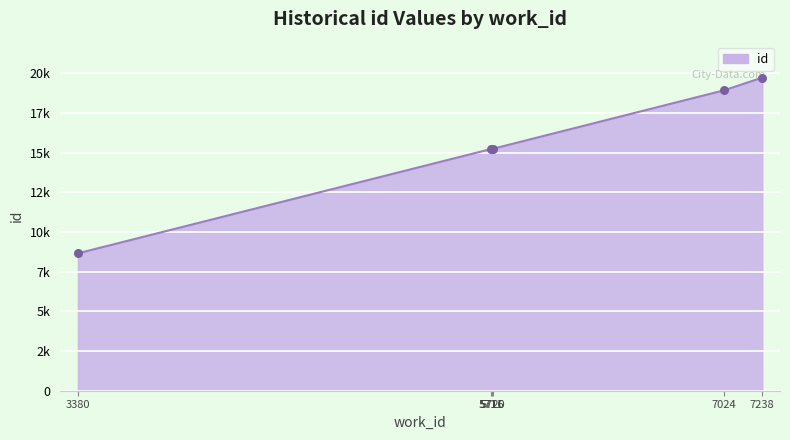

Which has a higher value, 7024 or 5716?

7024